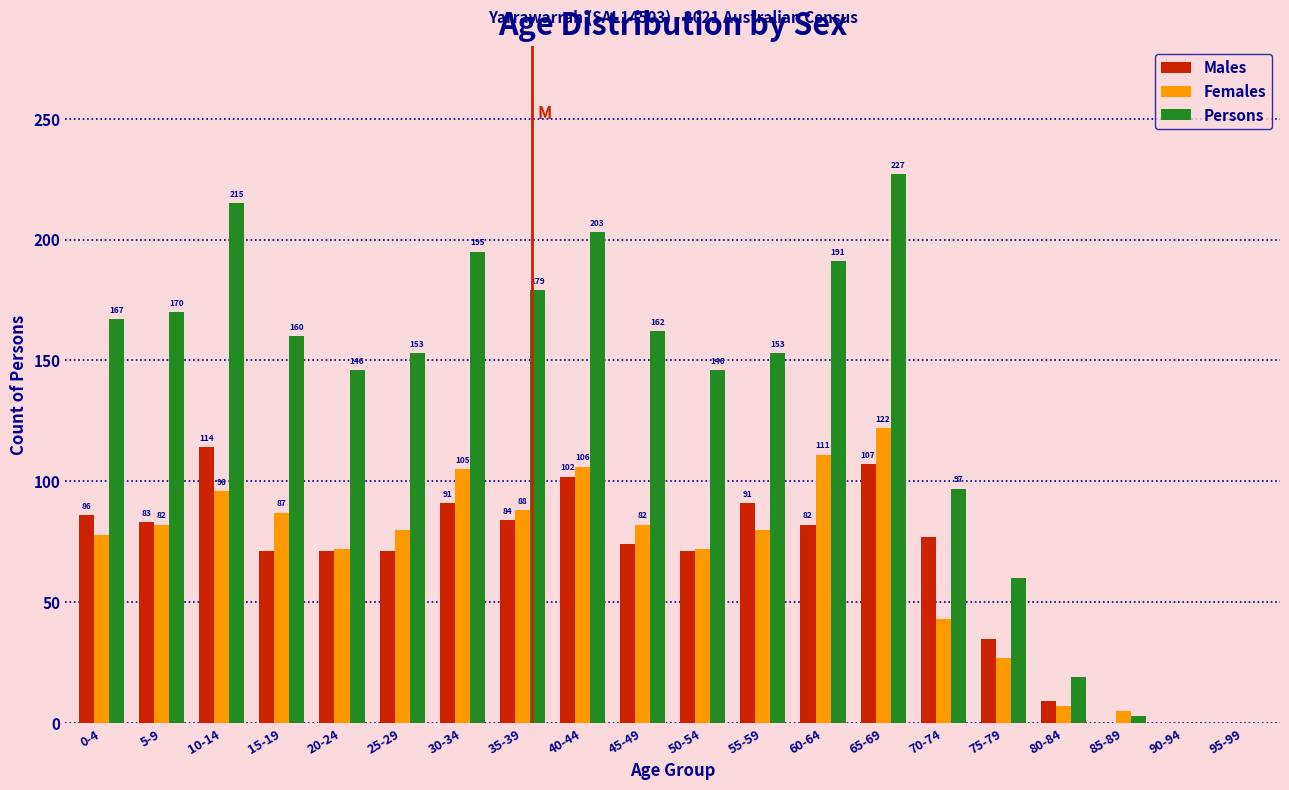

Reading left to right, what are all the values shown in this chart?

Males: 0-4=86	5-9=83	10-14=114	15-19=71	20-24=71	25-29=71	30-34=91	35-39=84	40-44=102	45-49=74	50-54=71	55-59=91	60-64=82	65-69=107	70-74=77	75-79=35	80-84=9	85-89=0	90-94=0	95-99=0
Females: 0-4=78	5-9=82	10-14=96	15-19=87	20-24=72	25-29=80	30-34=105	35-39=88	40-44=106	45-49=82	50-54=72	55-59=80	60-64=111	65-69=122	70-74=43	75-79=27	80-84=7	85-89=5	90-94=0	95-99=0
Persons: 0-4=167	5-9=170	10-14=215	15-19=160	20-24=146	25-29=153	30-34=195	35-39=179	40-44=203	45-49=162	50-54=146	55-59=153	60-64=191	65-69=227	70-74=97	75-79=60	80-84=19	85-89=3	90-94=0	95-99=0